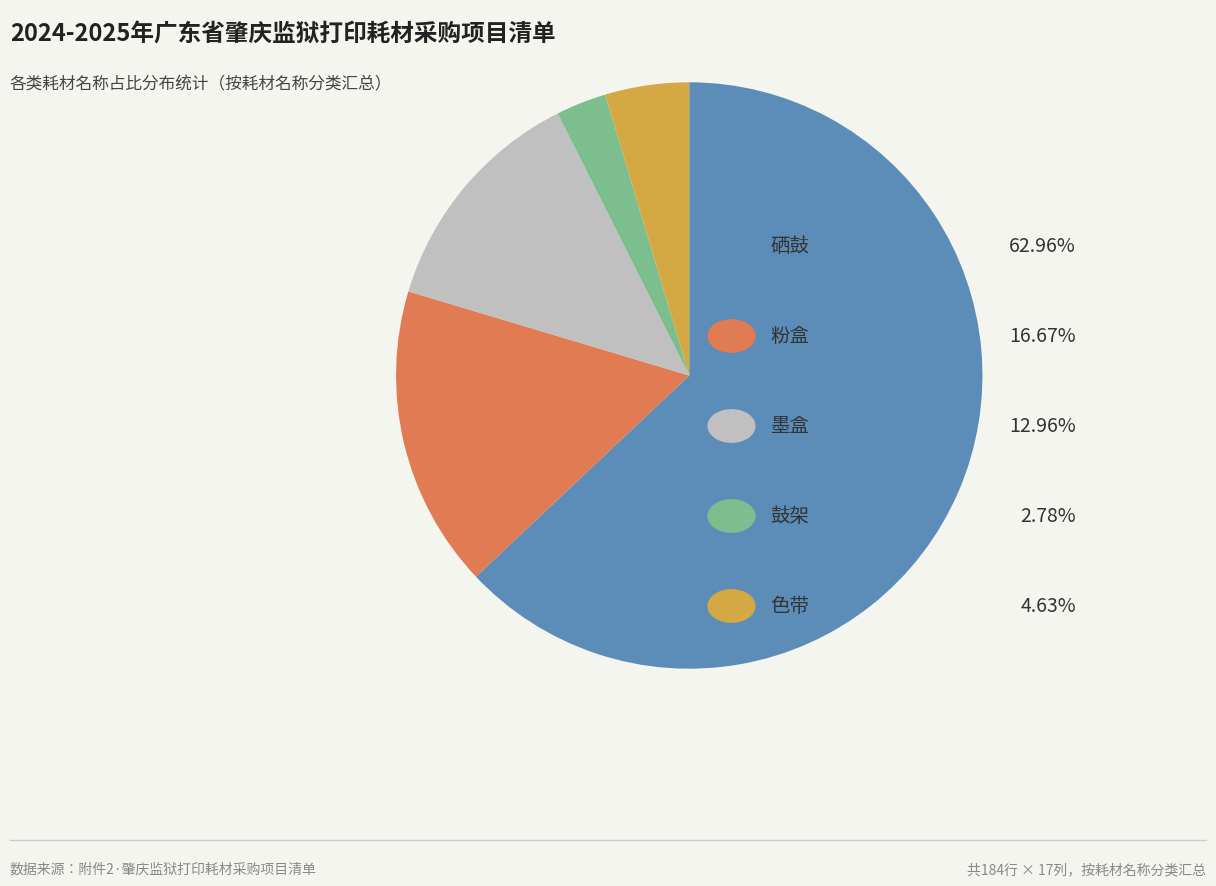

Does any single category account for the majority?

Yes